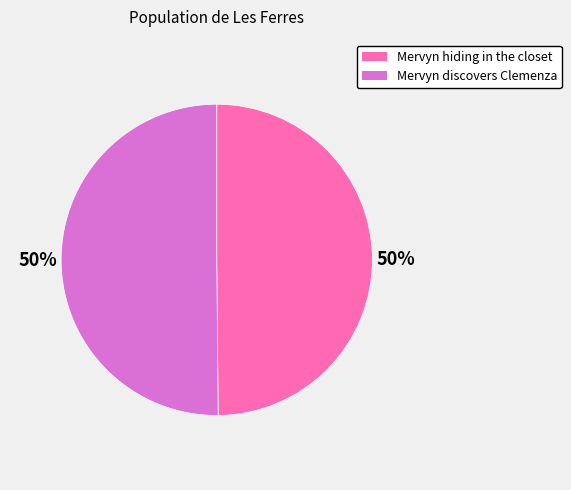

The Mervyn discovers Clemenza slice represents 50% of the pie. True or false?

True